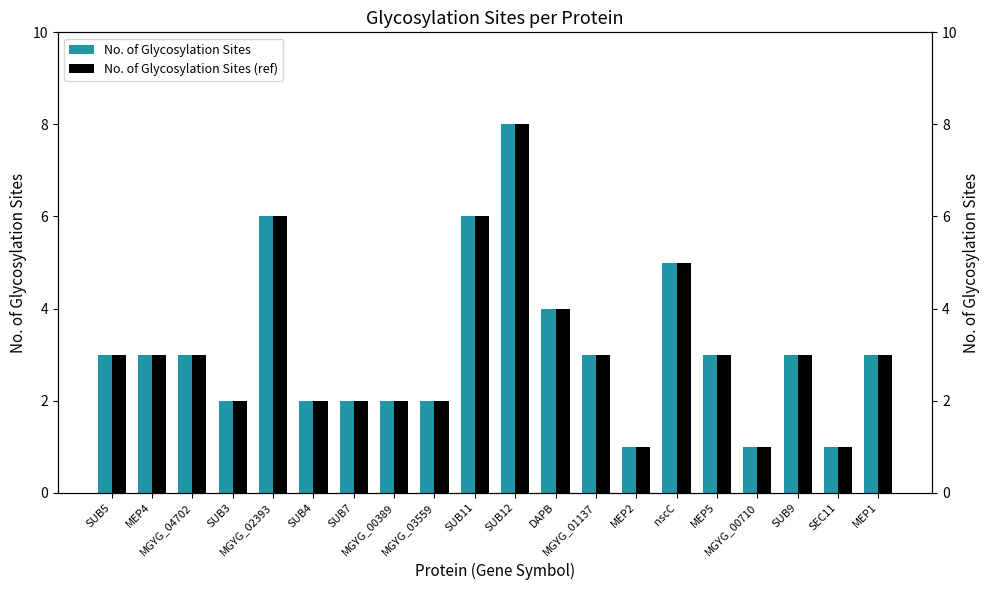

What is the label of the 1st bar from the left?

SUB5